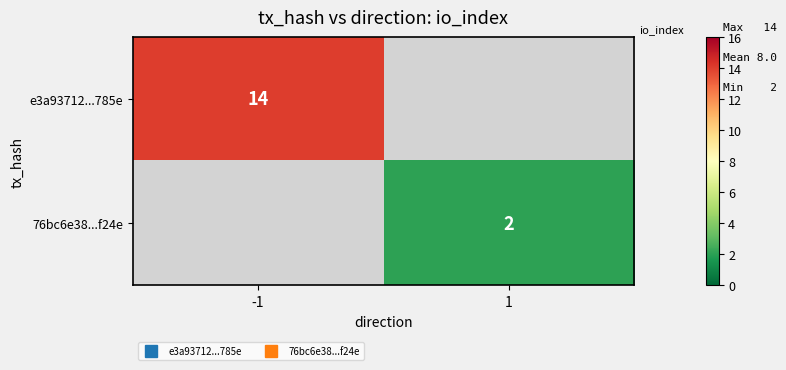

At which label does e3a93712...785e reach its minimum?

-1